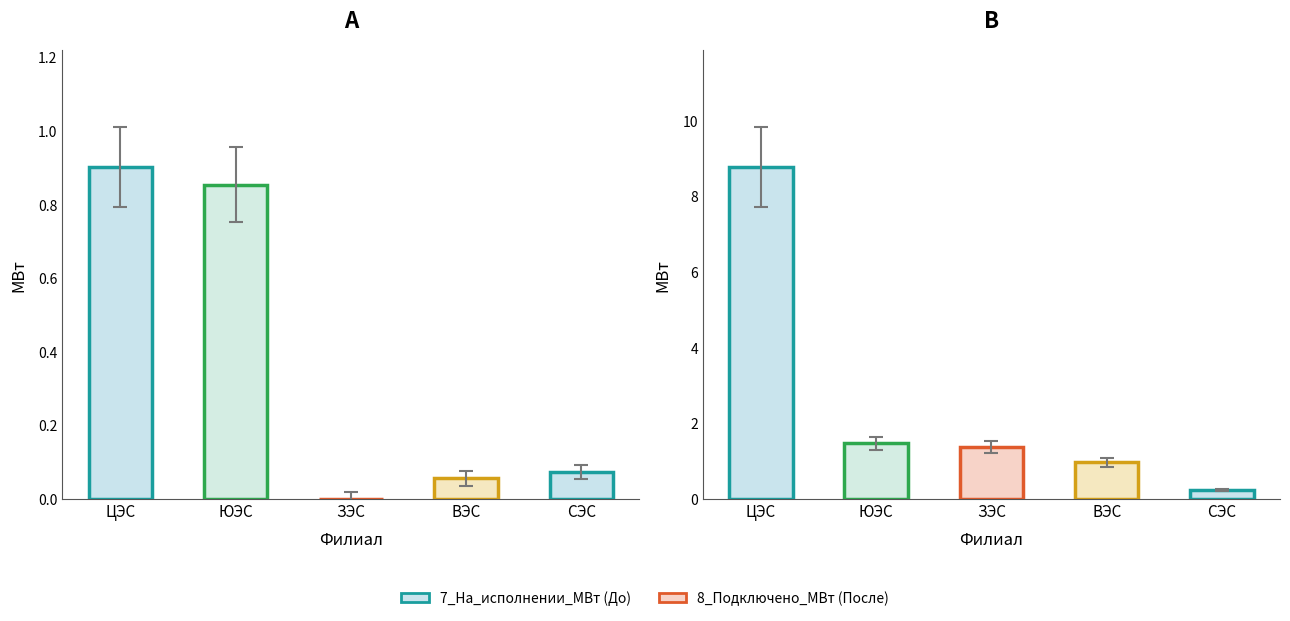

Which has a higher value, ЦЭС or ЮЭС?

ЦЭС